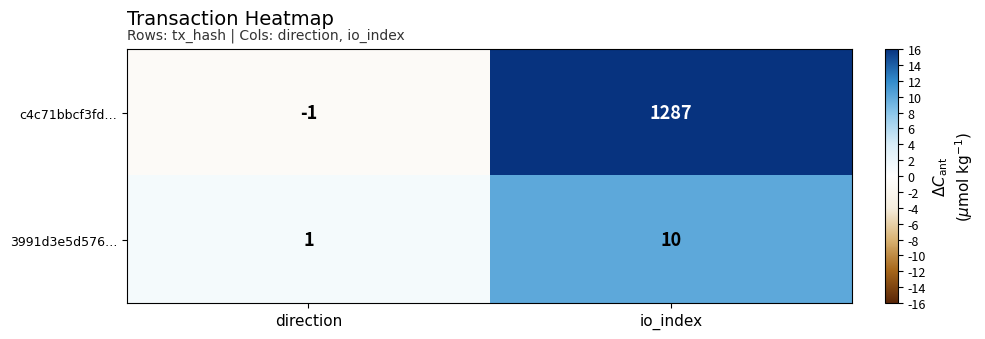

Which series has the widest spread of values?

c4c71bbcf3fd…